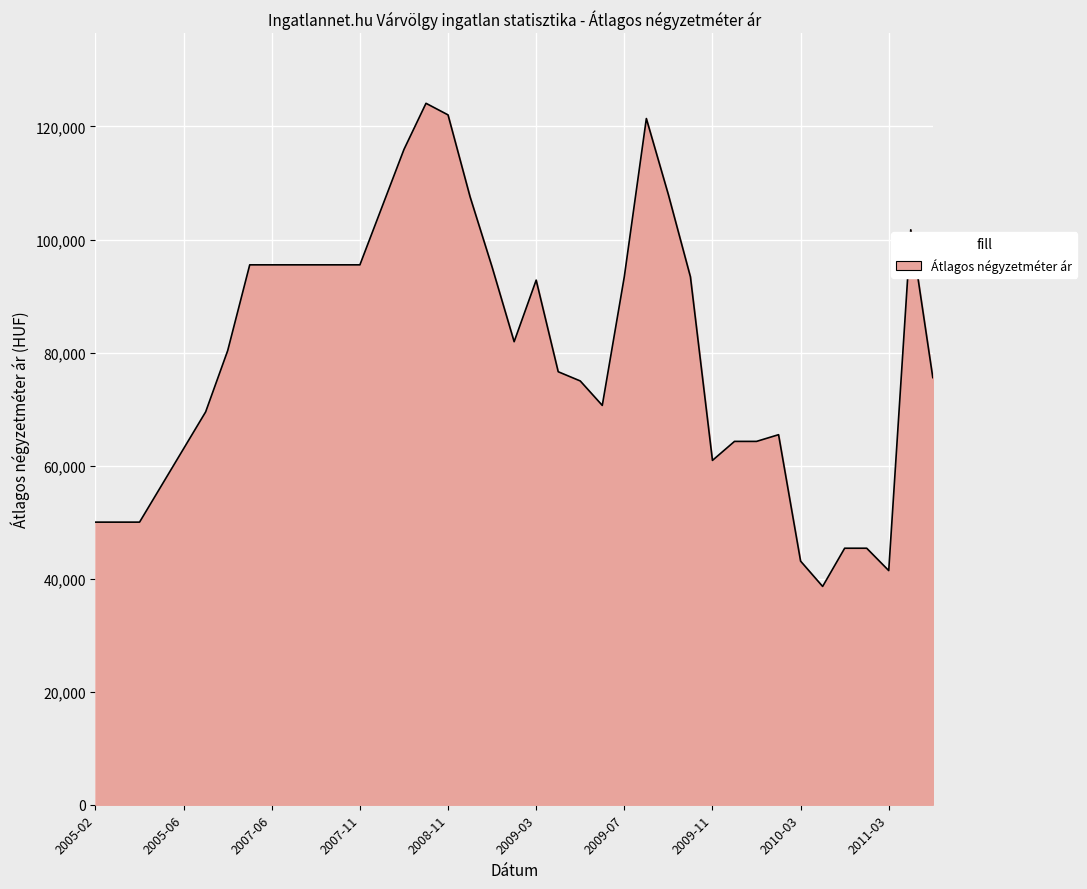

What is the maximum value shown in the chart?

124102